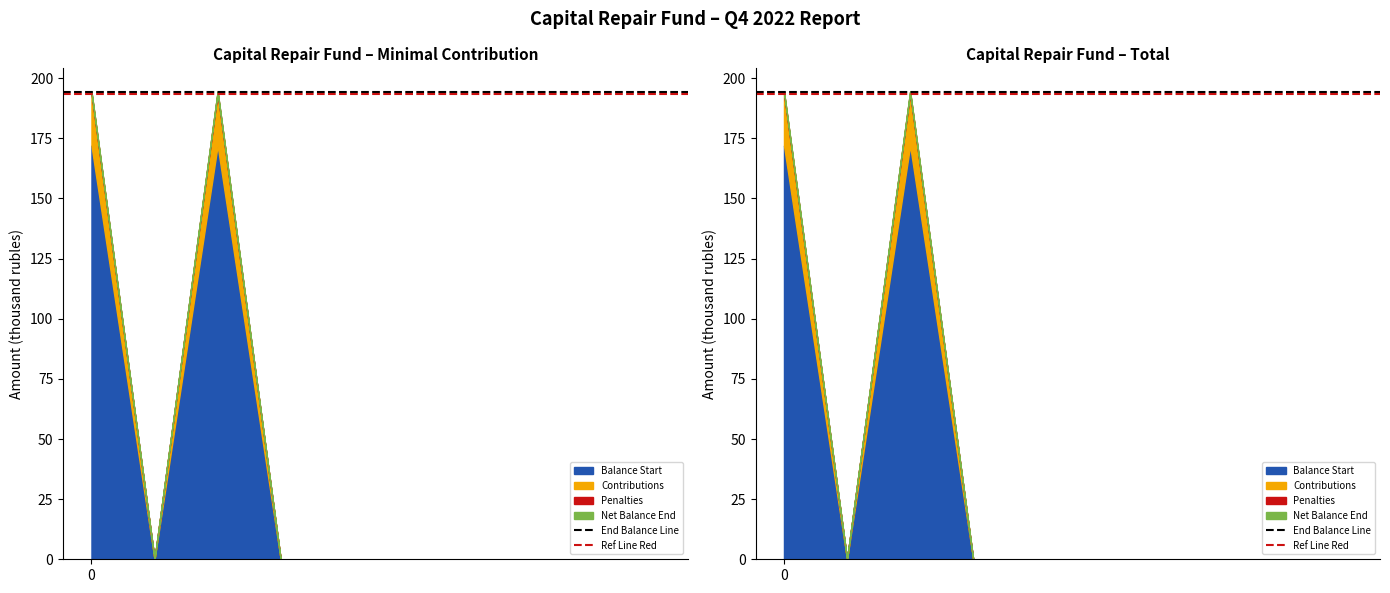

Reading left to right, extract all data points from this chart.

End Balance Line: 0=194.4	1=194.4
Ref Line Red: 0=193.4	1=193.4